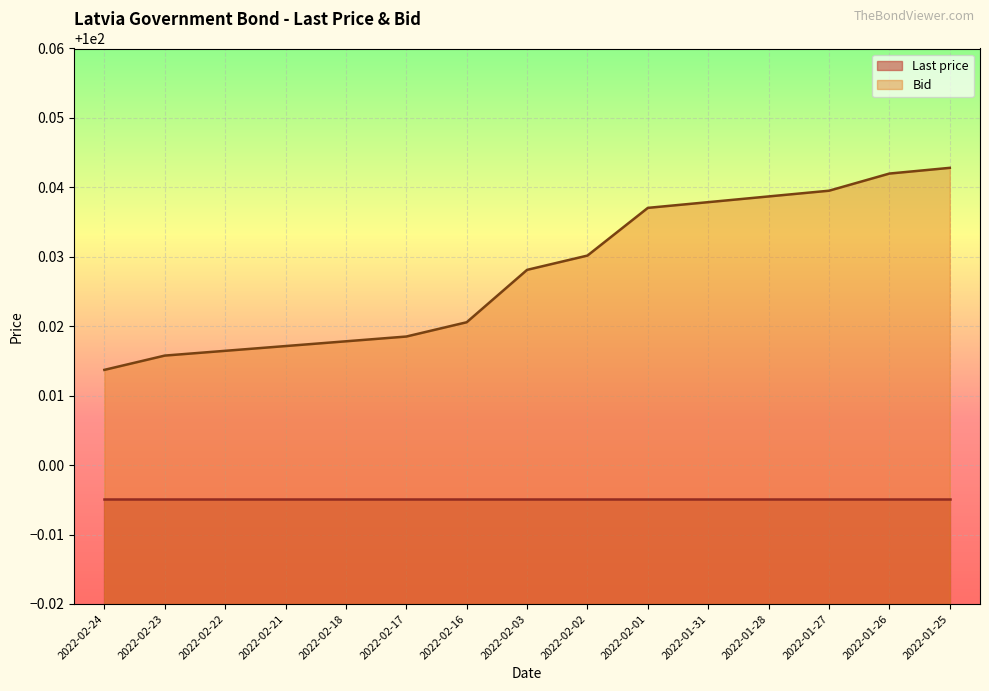

Rank the categories by value from highest to lowest.

2022-01-25, 2022-01-26, 2022-01-27, 2022-01-28, 2022-01-31, 2022-02-01, 2022-02-02, 2022-02-03, 2022-02-16, 2022-02-17, 2022-02-18, 2022-02-21, 2022-02-22, 2022-02-23, 2022-02-24